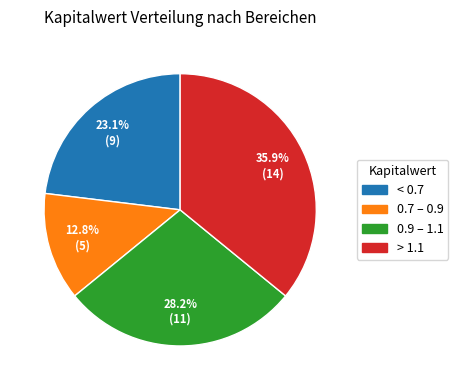

Is there any slice that represents more than half of the pie?

No